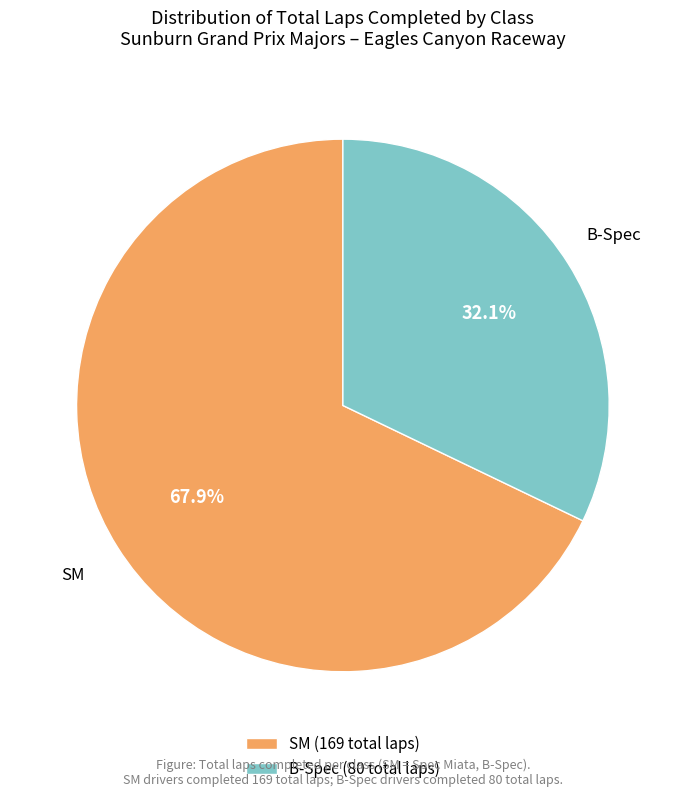

What is the largest slice in the pie chart?

SM